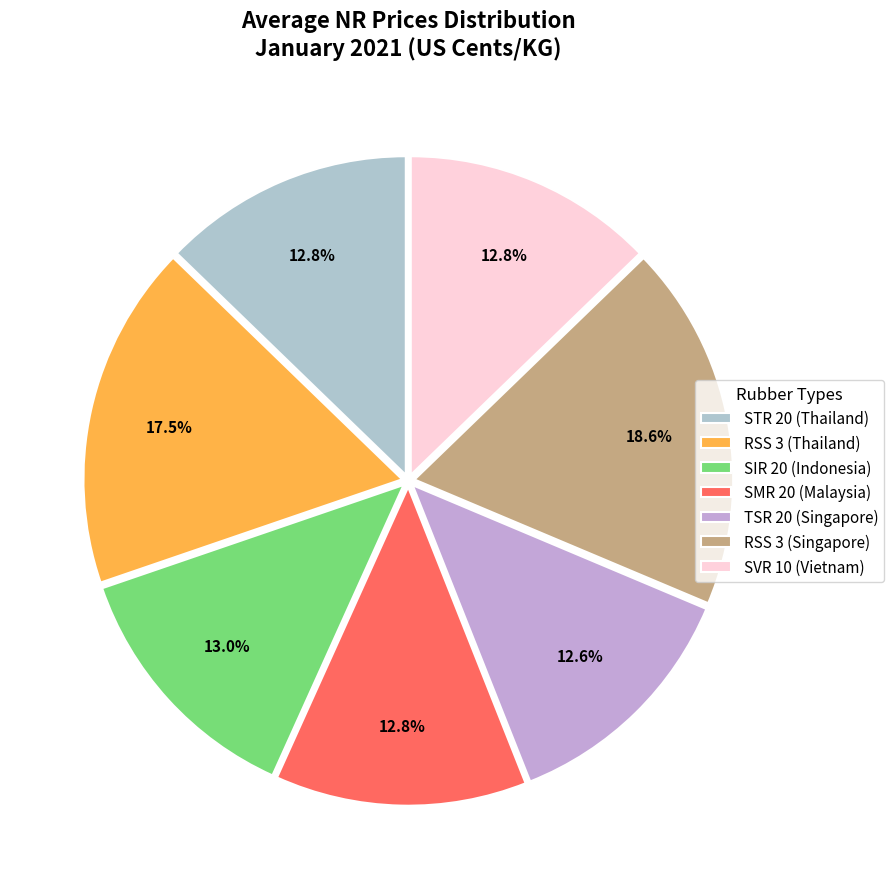

Rank the categories by value from highest to lowest.

RSS 3 (Singapore), RSS 3 (Thailand), SIR 20 (Indonesia), SVR 10 (Vietnam), STR 20 (Thailand), SMR 20 (Malaysia), TSR 20 (Singapore)